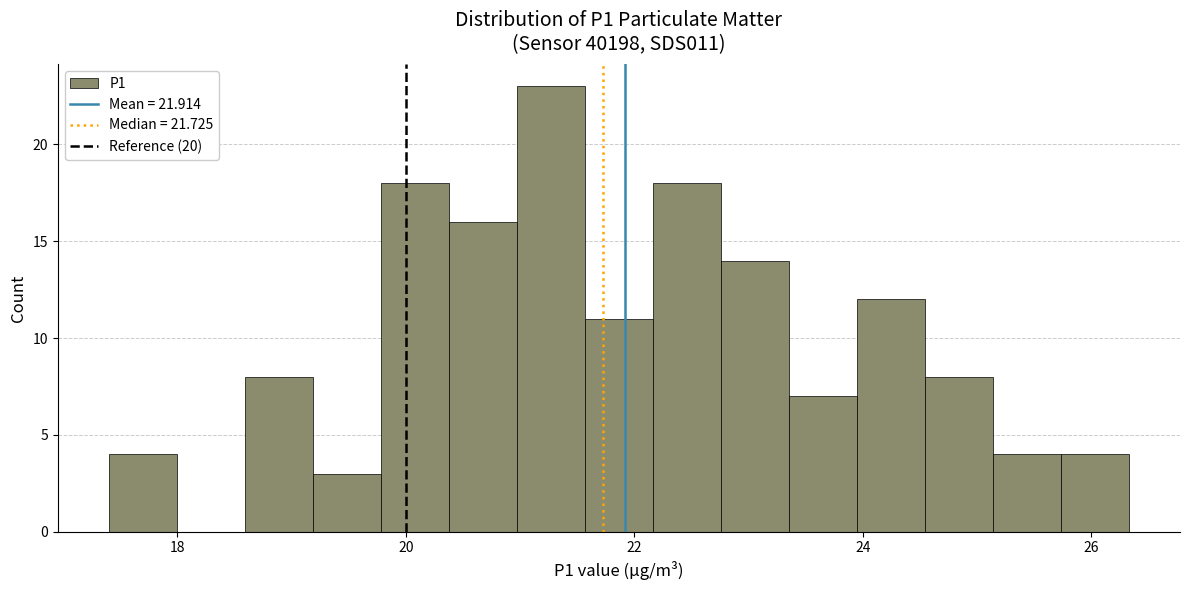

Read against the x-axis, roughly where is the centre of the tallest bar?

21.2